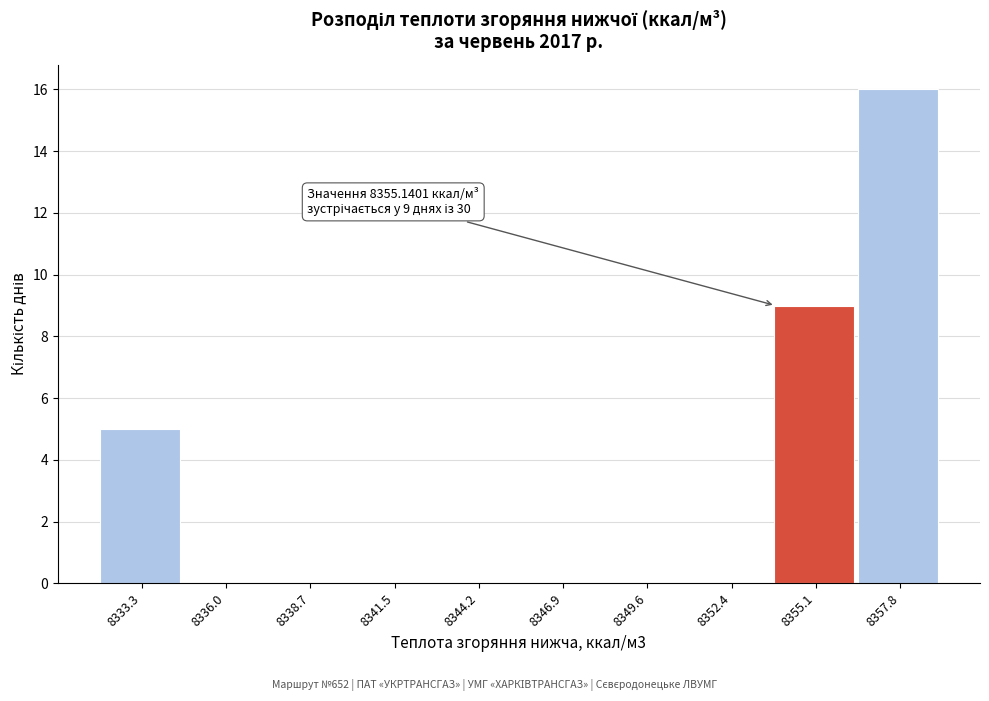

Reading right to left, list all the values displayed in this chart.

8357.8=16	8355.1=9	8352.4=0	8349.6=0	8346.9=0	8344.2=0	8341.5=0	8338.7=0	8336.0=0	8333.3=5